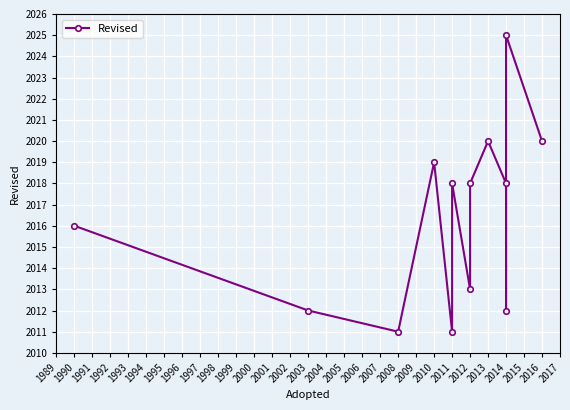

What is the sum of all values?

26213